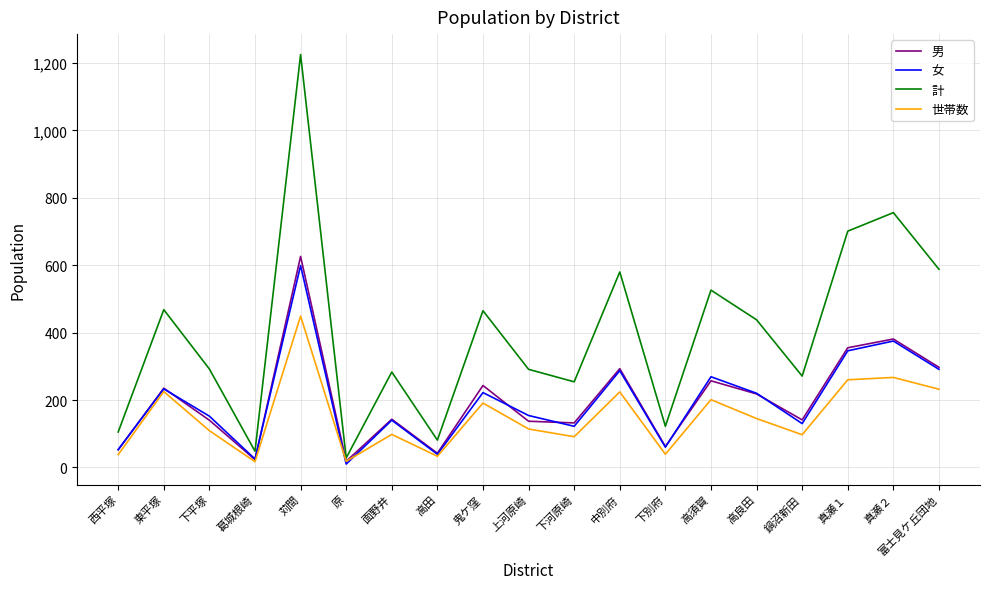

What is the sum of the 男 values at 下河原崎 and 鬼ケ窪?

375